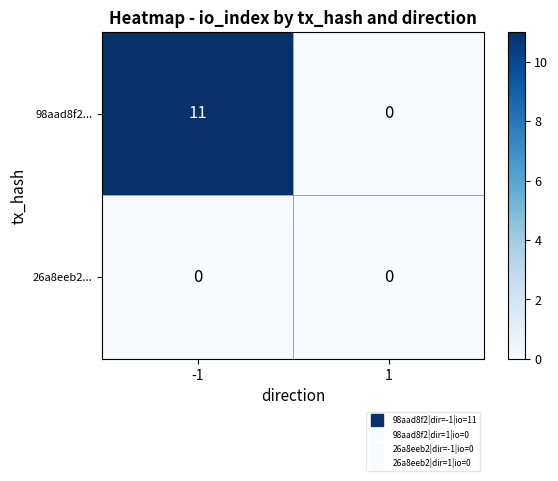

Rank the series by their maximum value, from highest to lowest.

98aad8f2..., 26a8eeb2...